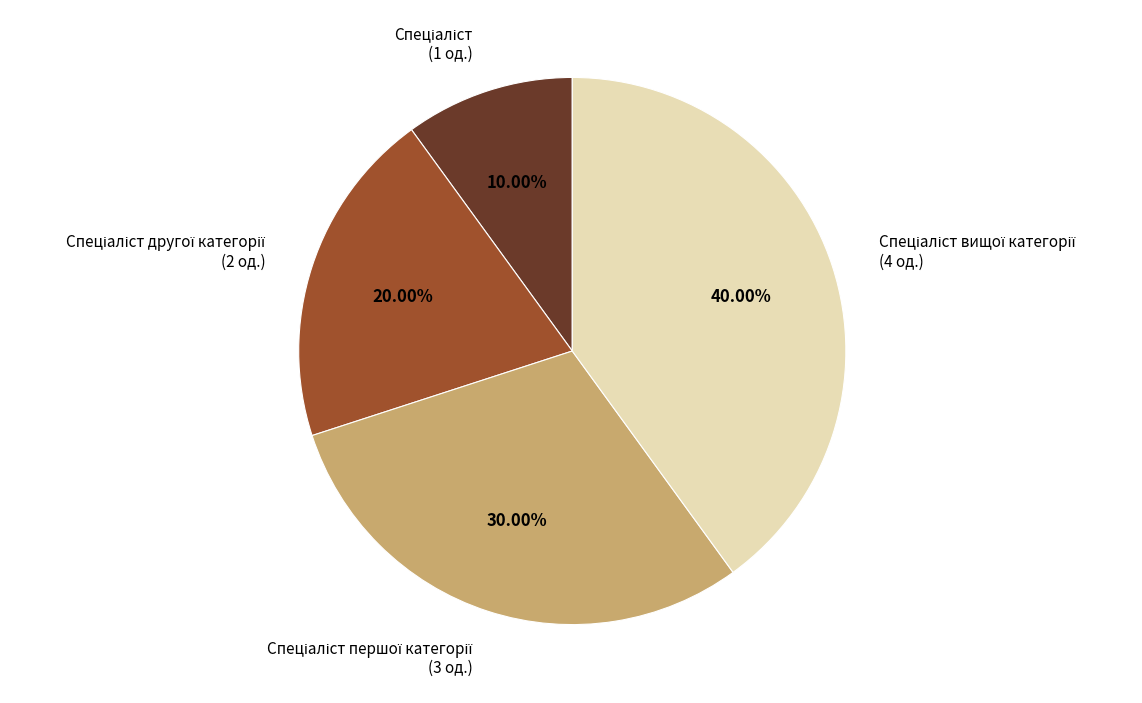

Does any single category account for the majority?

No